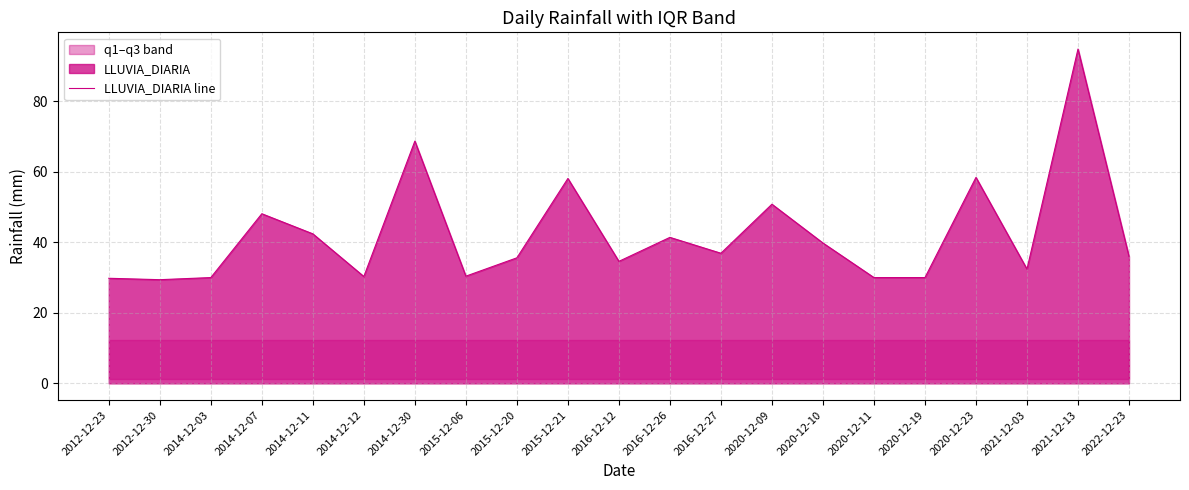

At which label does the data first exceed 36?

2014-12-07